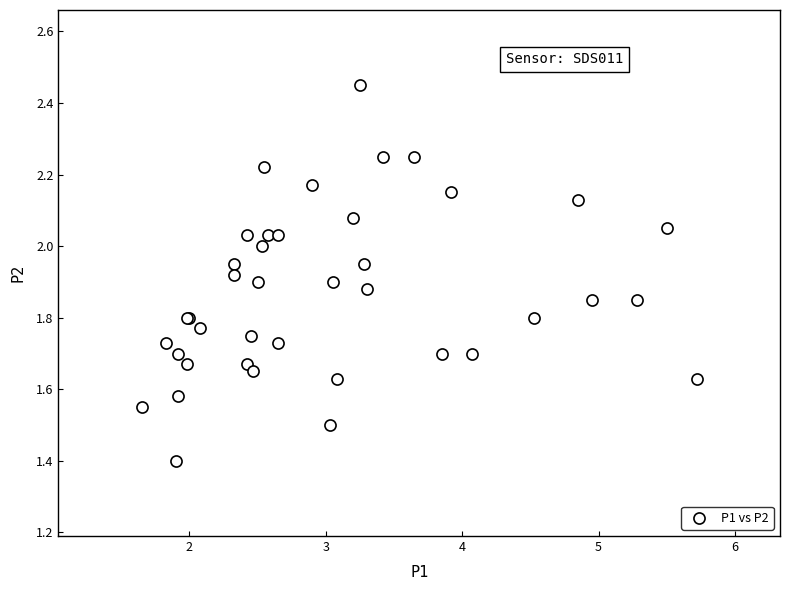

What Y value in the scatter plot is closest to 1?

1.4